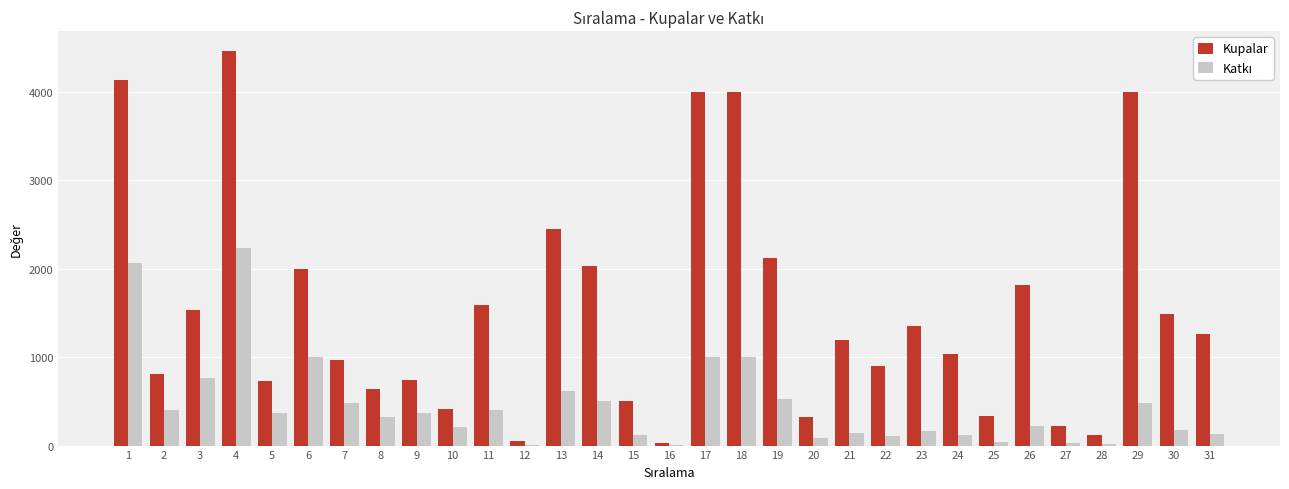

At which category is the sum across all series the highest?

4